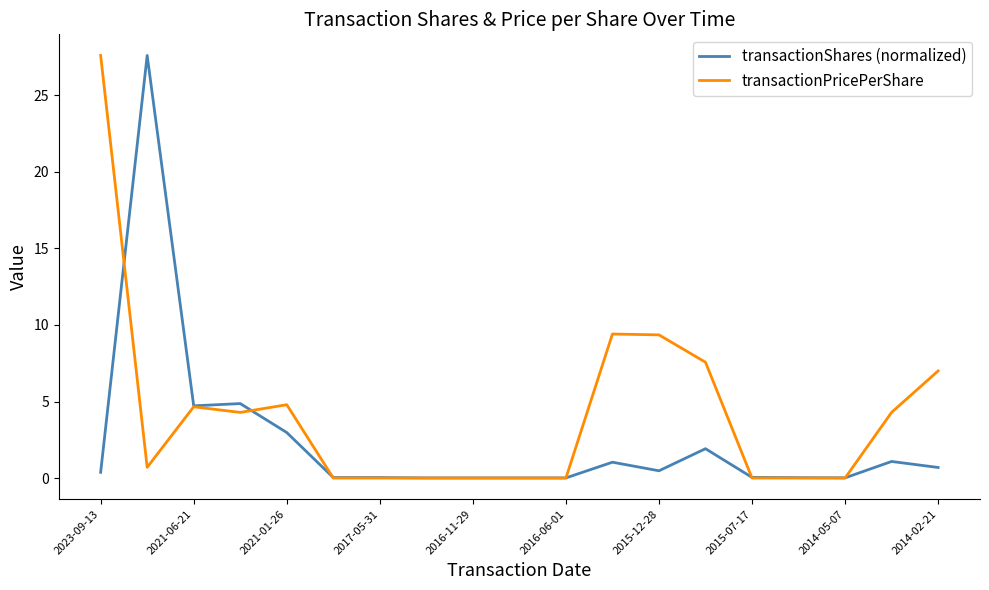

List the series in order of their overall mean, lowest first.

transactionShares (normalized), transactionPricePerShare